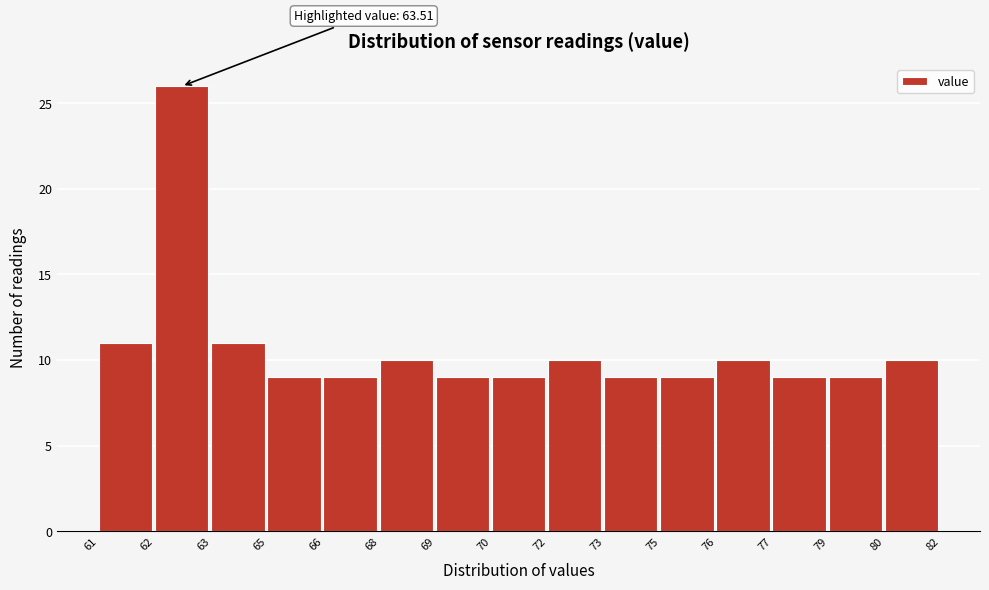

Reading left to right, extract all data points from this chart.

61=11	62=26	63=11	65=9	66=9	68=10	69=9	70=9	72=10	73=9	75=9	76=10	77=9	79=9	80=10